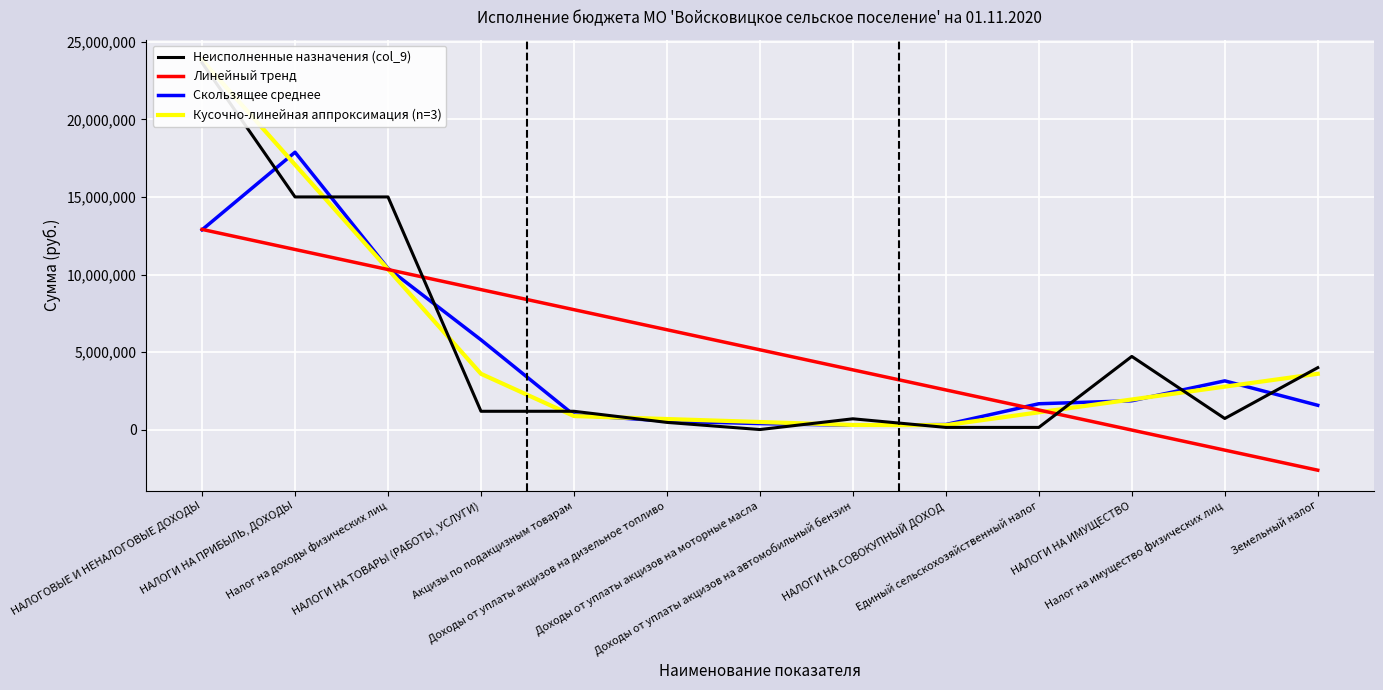

Reading left to right, transcribe all the data shown in this chart.

НАЛОГОВЫЕ И НЕНАЛОГОВЫЕ ДОХОДЫ=23646738.4	НАЛОГИ НА ПРИБЫЛЬ, ДОХОДЫ=15001600.0	Налог на доходы физических лиц=15001600.0	НАЛОГИ НА ТОВАРЫ (РАБОТЫ, УСЛУГИ)=1189050.0	Акцизы по подакцизным товарам=1189050.0	Доходы от уплаты акцизов на дизельное топливо=472500.0	Доходы от уплаты акцизов на моторные масла=11600.0	Доходы от уплаты акцизов на автомобильный бензин=704950.0	НАЛОГИ НА СОВОКУПНЫЙ ДОХОД=150000.0	Единый сельскохозяйственный налог=150000.0	НАЛОГИ НА ИМУЩЕСТВО=4724000.0	Налог на имущество физических лиц=724000.0	Земельный налог=4000000.0